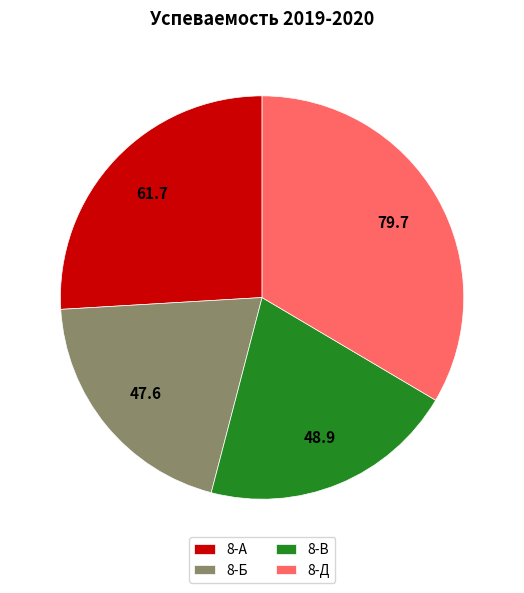

Combined, do 8-Д and 8-А account for over 50%?

Yes